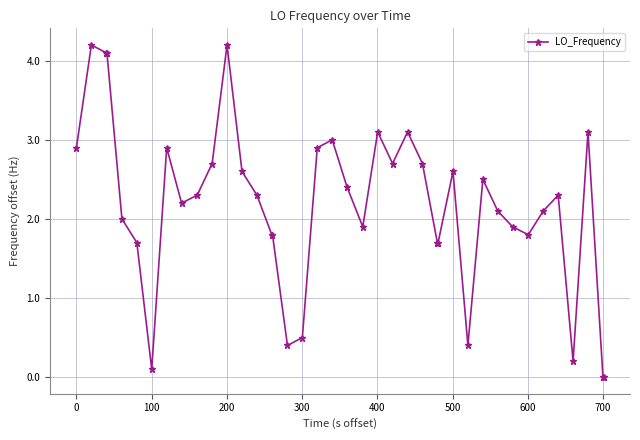

What is the difference between the second highest and second lowest values?

4.2